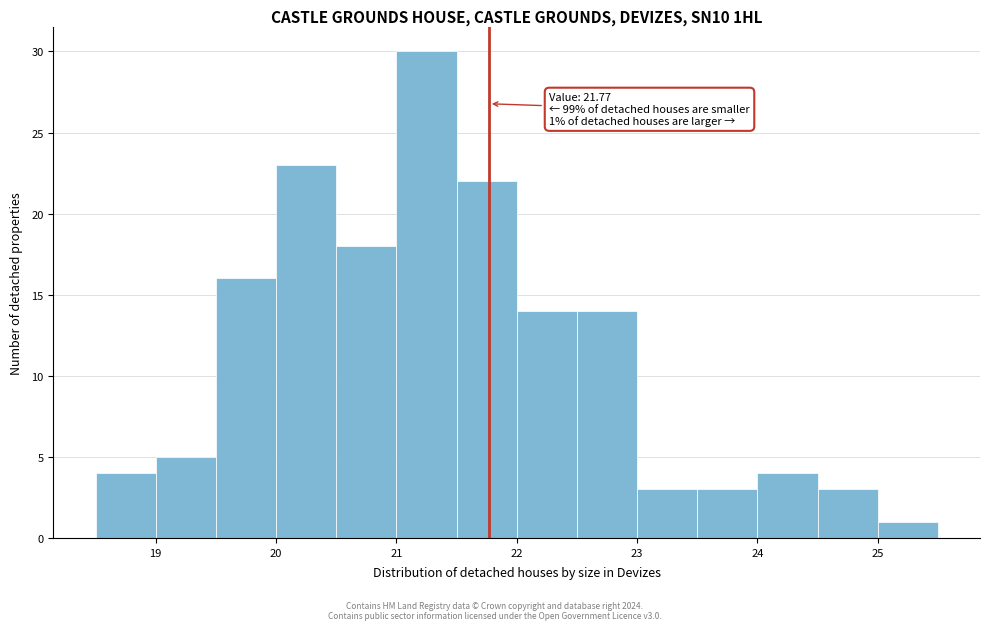

Over which range of the x-axis is the bar tallest?

21.0 to 21.5